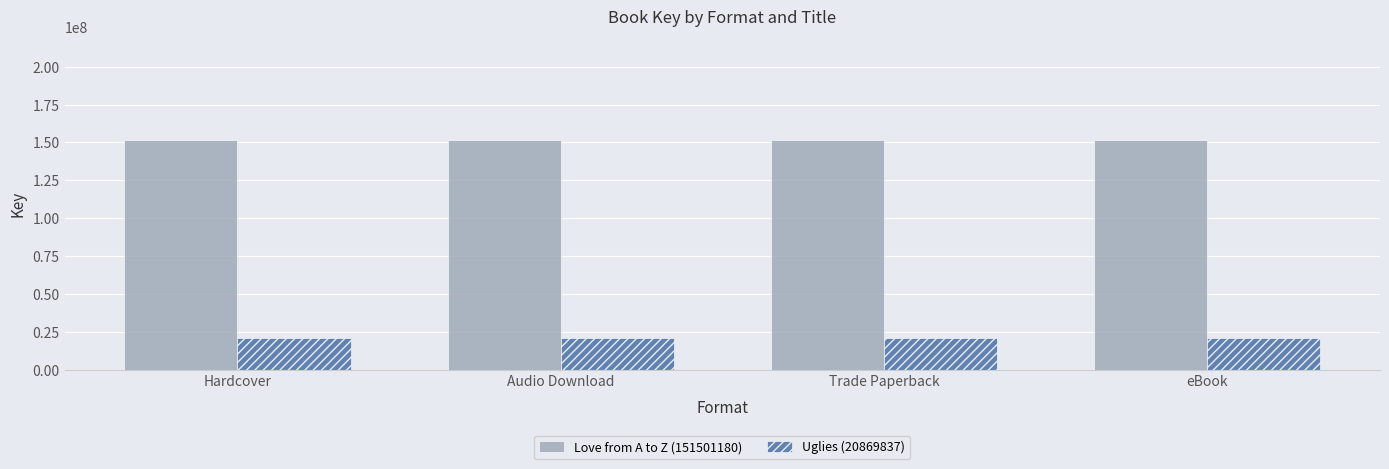

What is the difference between the highest and lowest values at Audio Download?

130631343